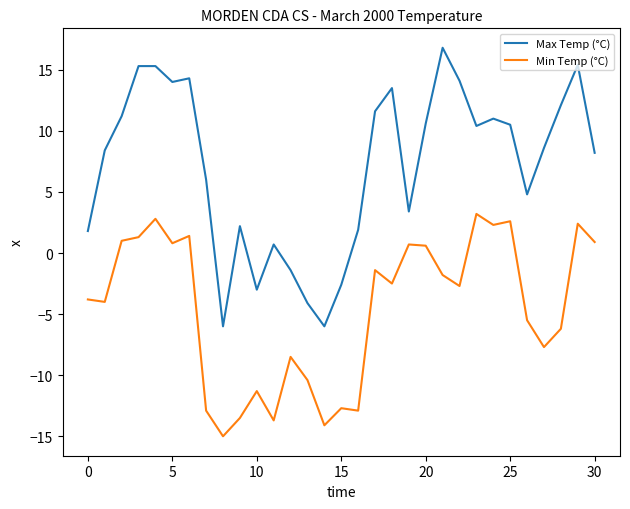

Does the chart have visible grid lines?

No